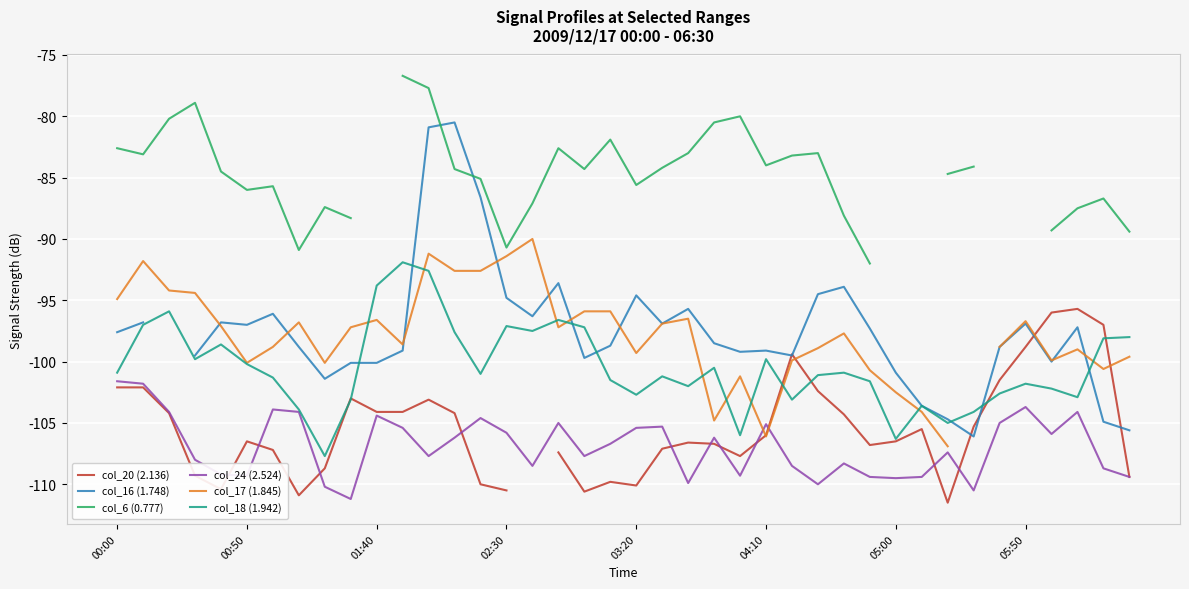

At how many categories does at least one series exceed -100?

38